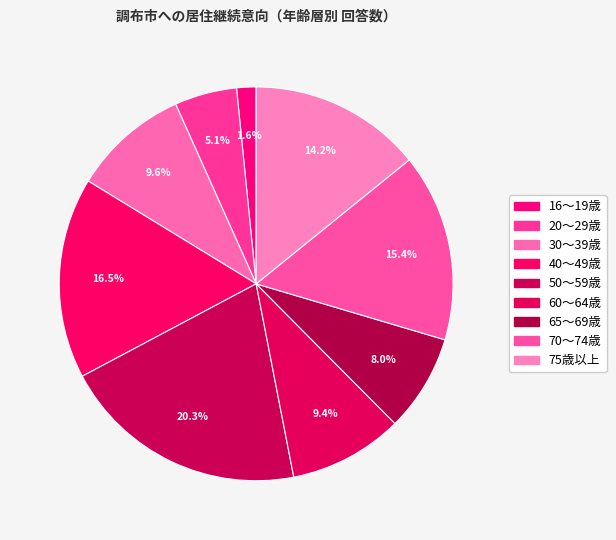

Rank the categories by value from lowest to highest.

16～19歳, 20～29歳, 65～69歳, 60～64歳, 30～39歳, 75歳以上, 70～74歳, 40～49歳, 50～59歳